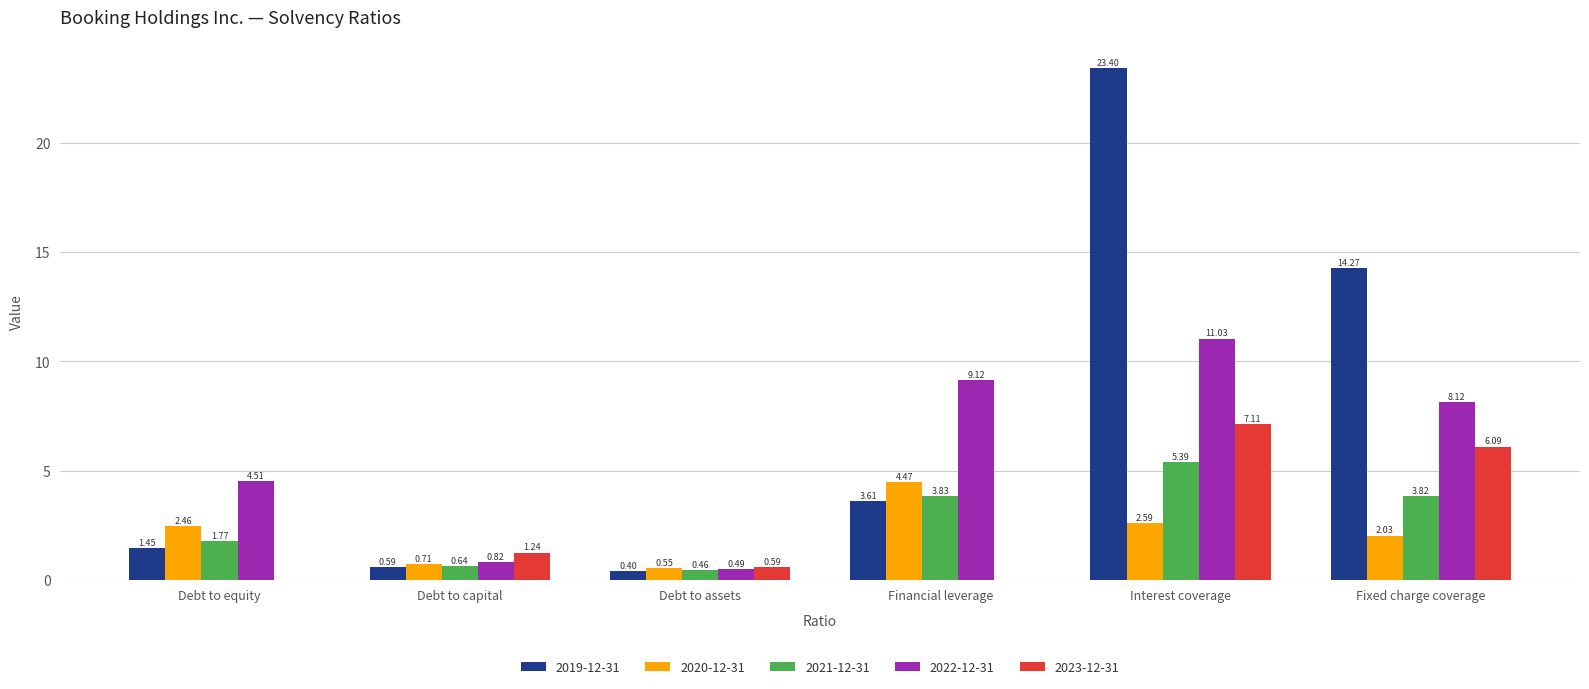

Which label corresponds to the largest value in the chart?

Interest coverage